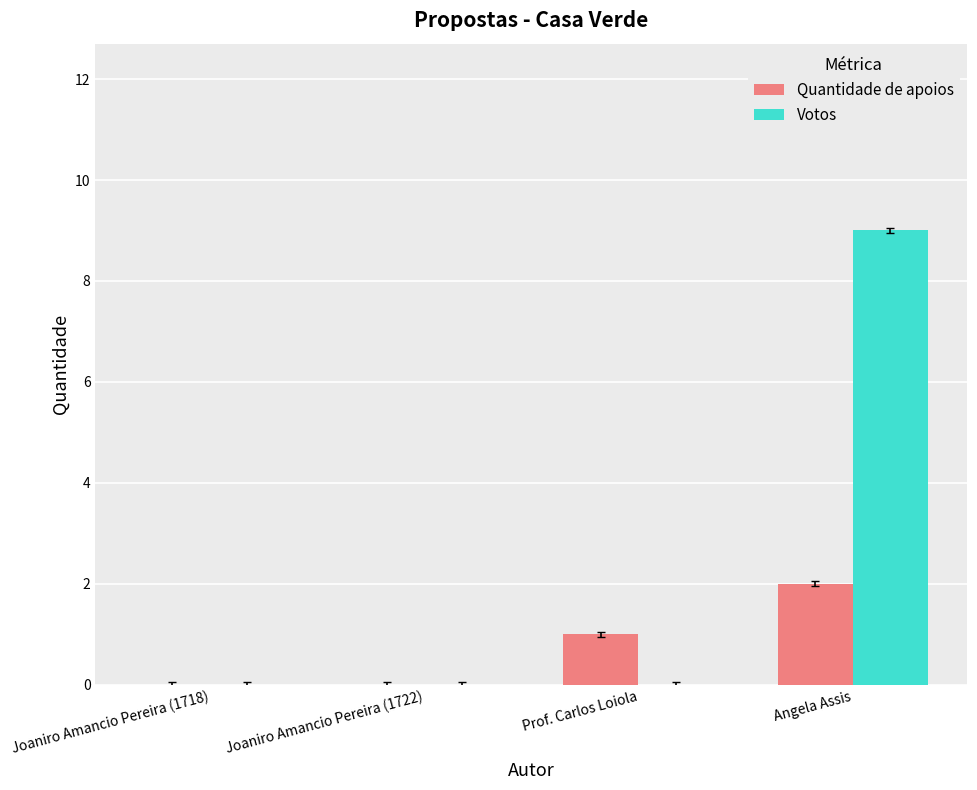

What is the sum of the Votos values at Joaniro Amancio Pereira (1722) and Angela Assis?

9